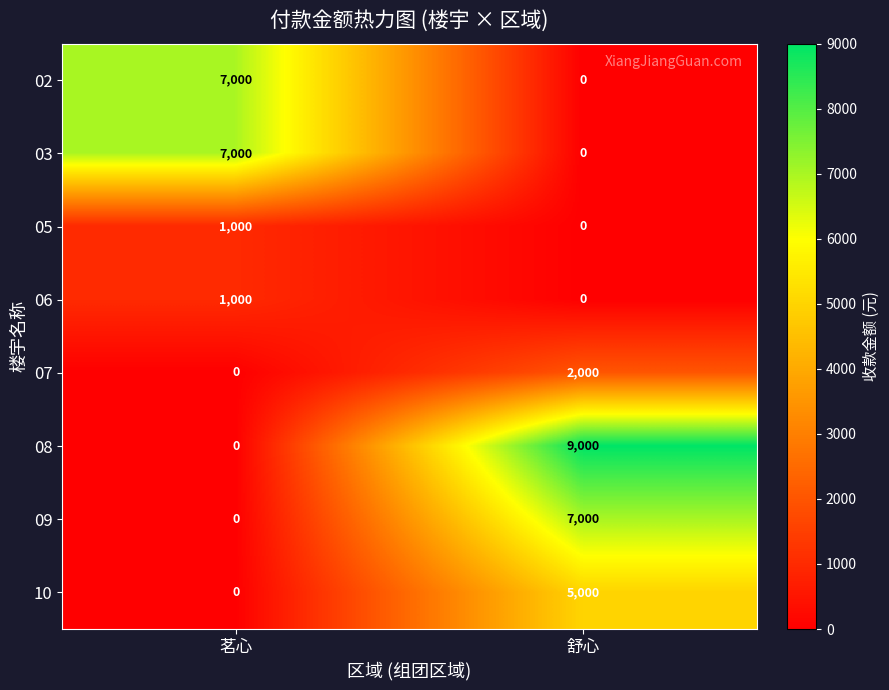

What is the sum of all 07 values?

2000